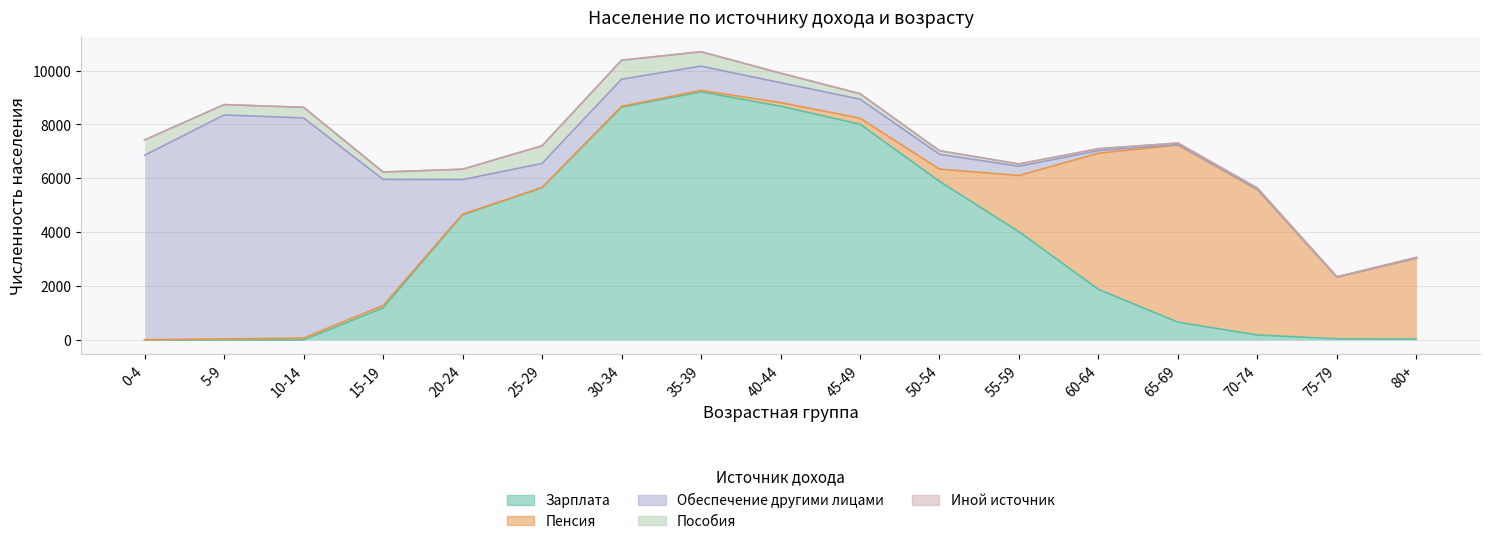

List the series in order of their peak value, highest first.

Зарплата, Обеспечение другими лицами, Пенсия, Пособия, Иной источник